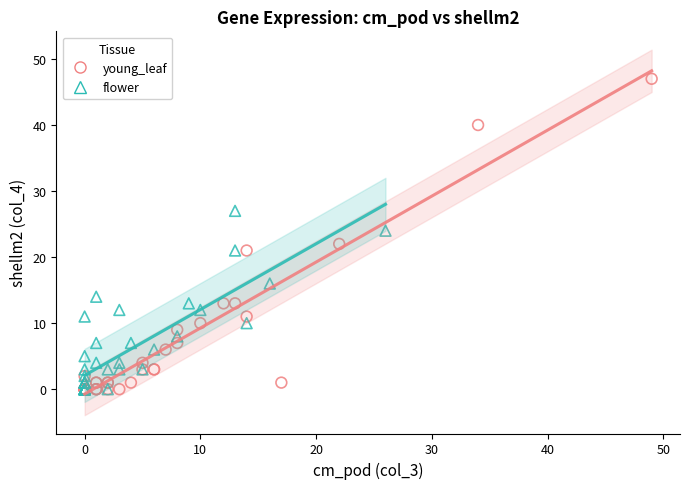

Which series has the largest Y range (max minus min)?

young_leaf